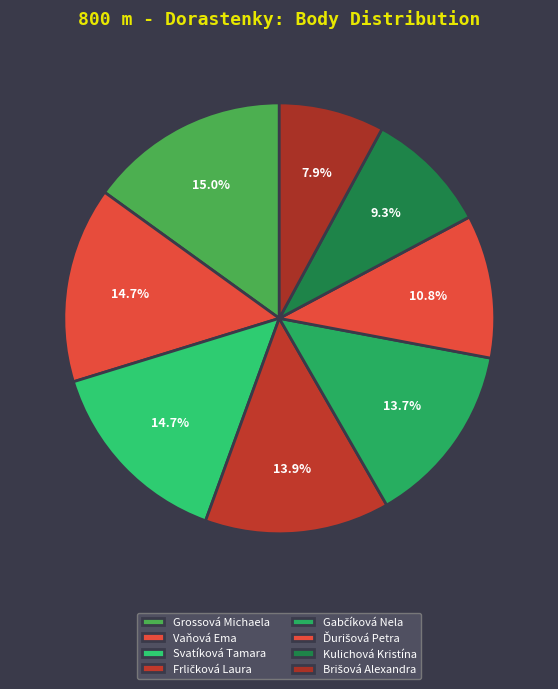

Count the number of slices in the pie.

8